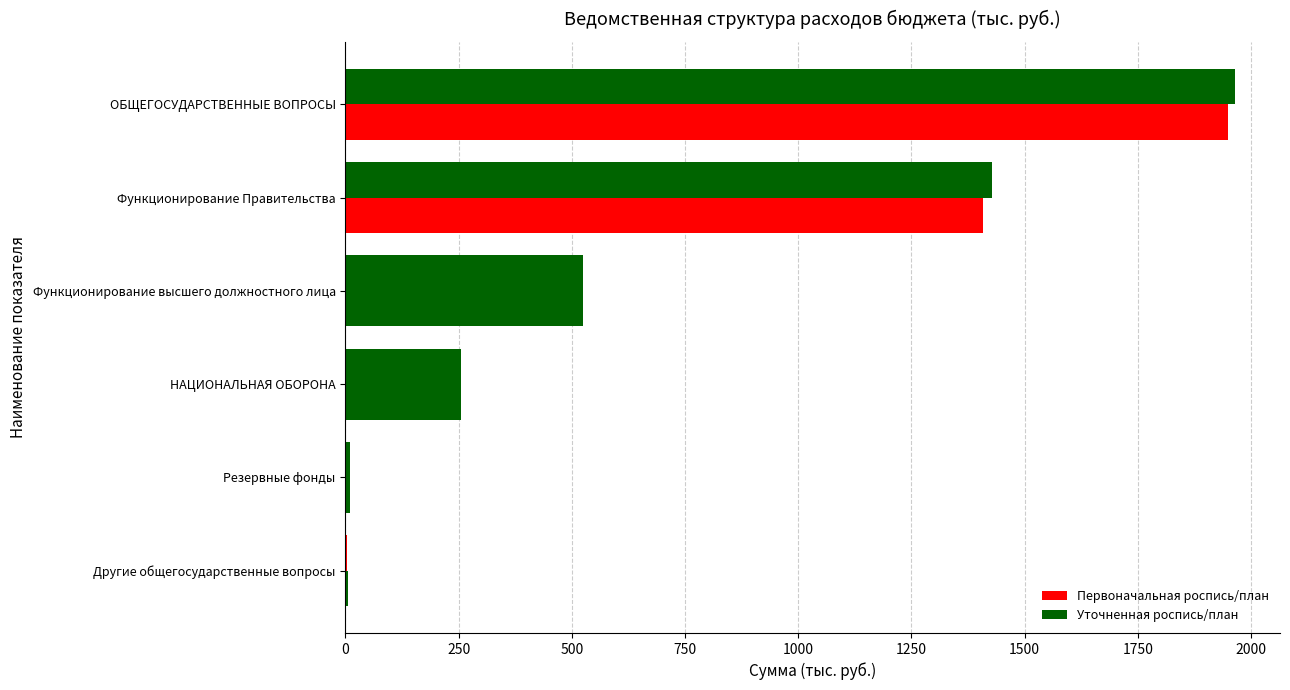

What is the difference between the maximum and minimum values in the Уточненная роспись/план series?

1942.3